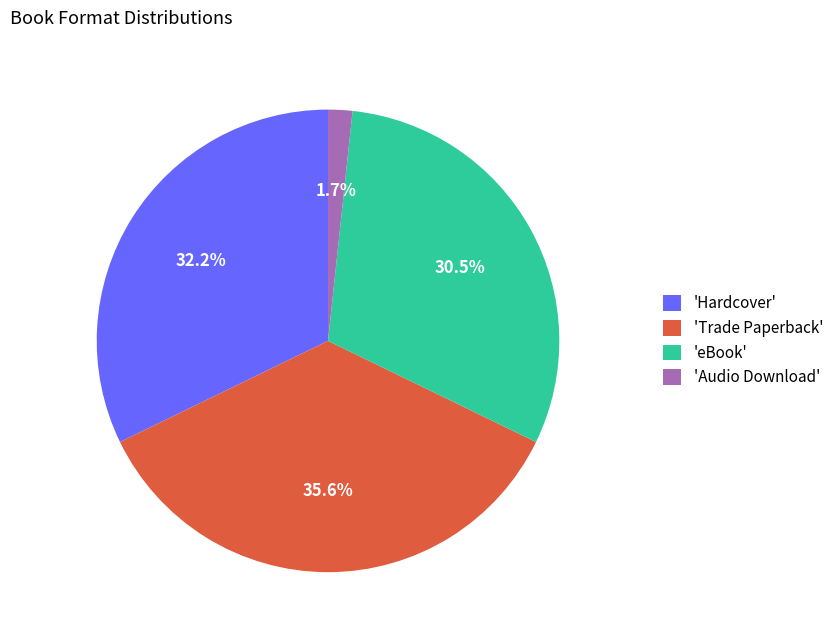

Does 'Trade Paperback' represent more than half of the total?

No